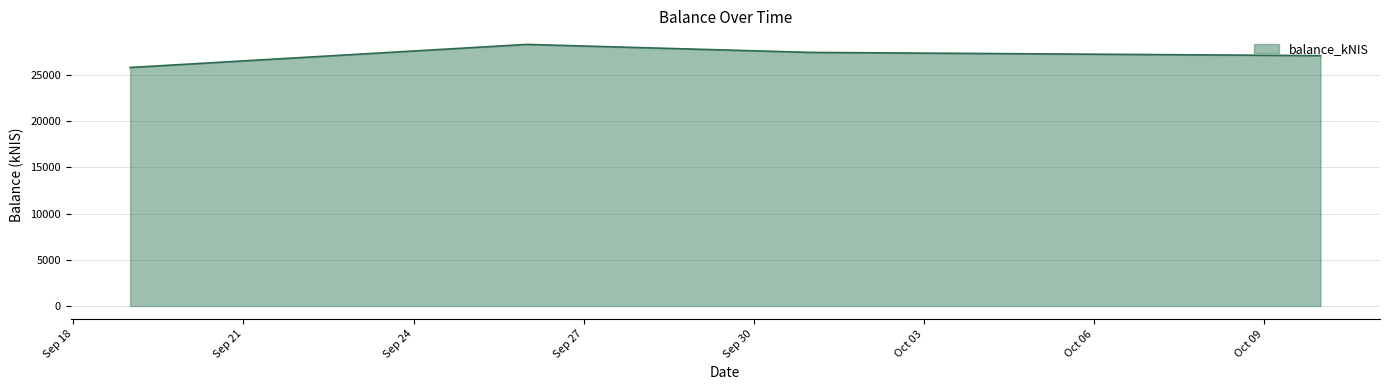

True or false: the data has more than 0 interior local peaks.

True